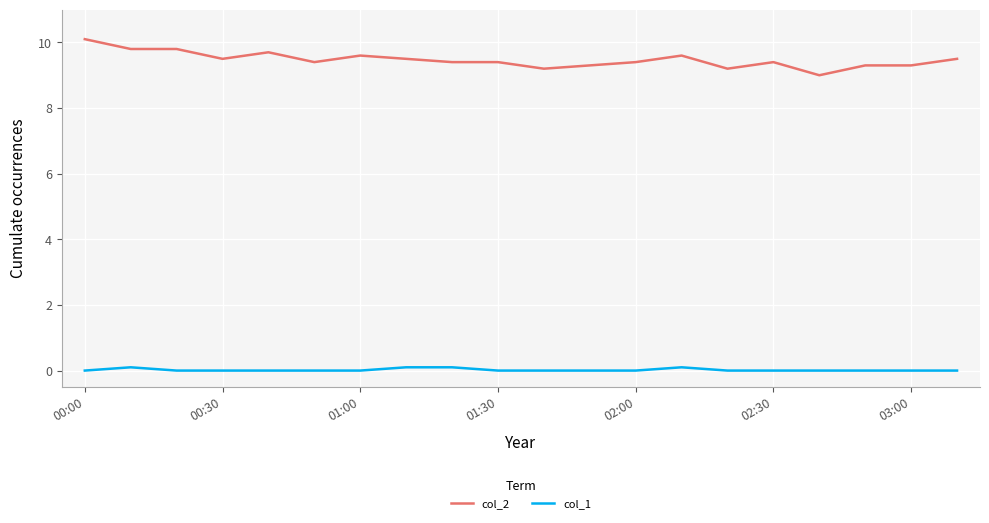

List the series in order of their overall mean, lowest first.

col_1, col_2